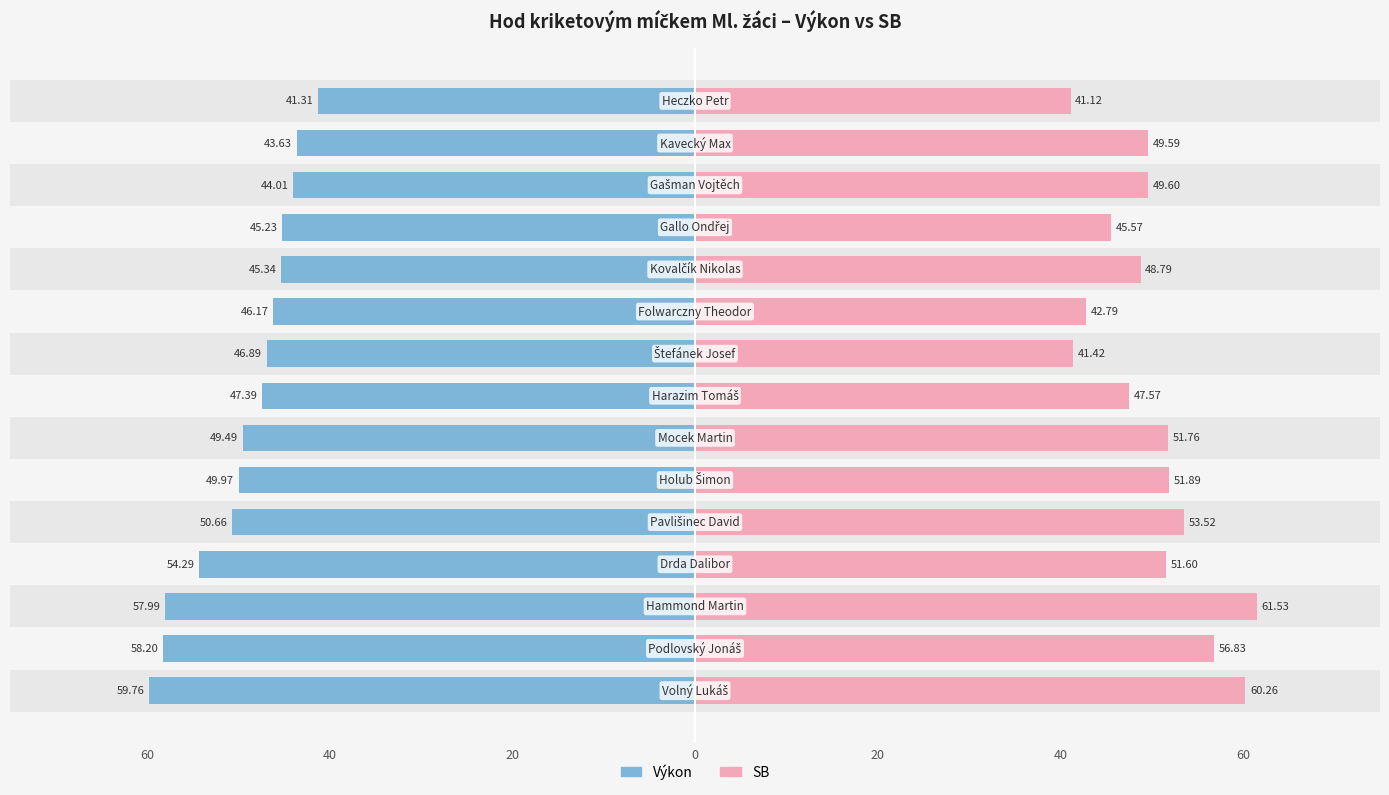

How many data points in SB are above 49?

9